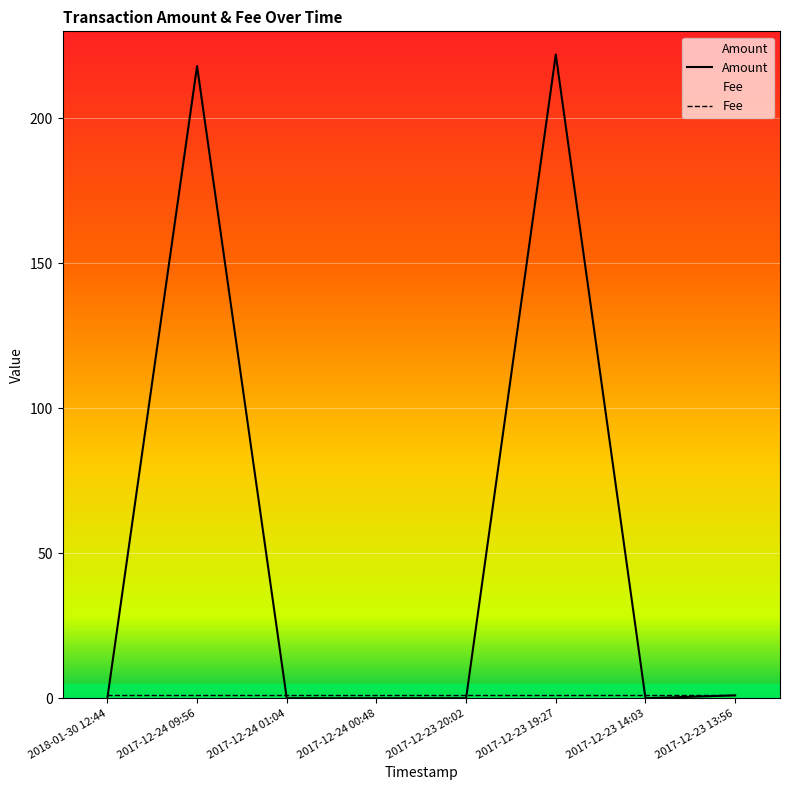

What is the difference between the maximum and minimum values?

222